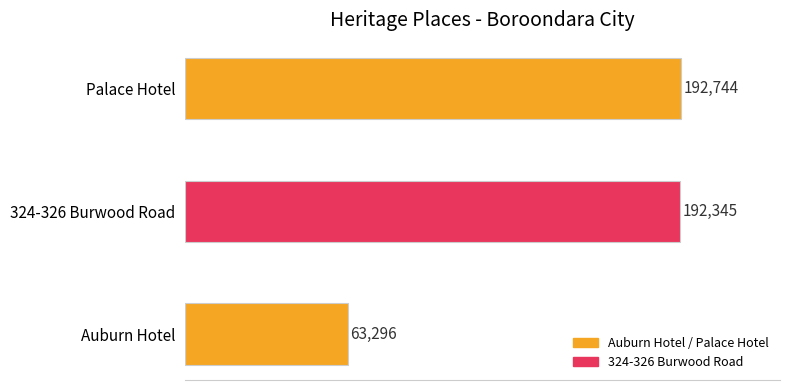

Are the bars grouped side by side (vs. stacked)?

No